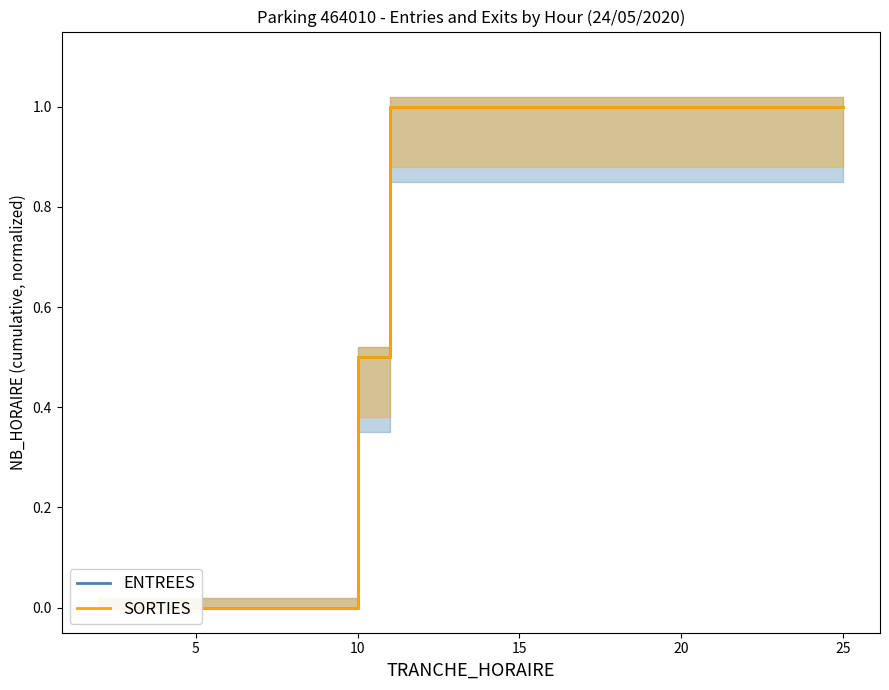

What is the label of the 21st point from the right?

5